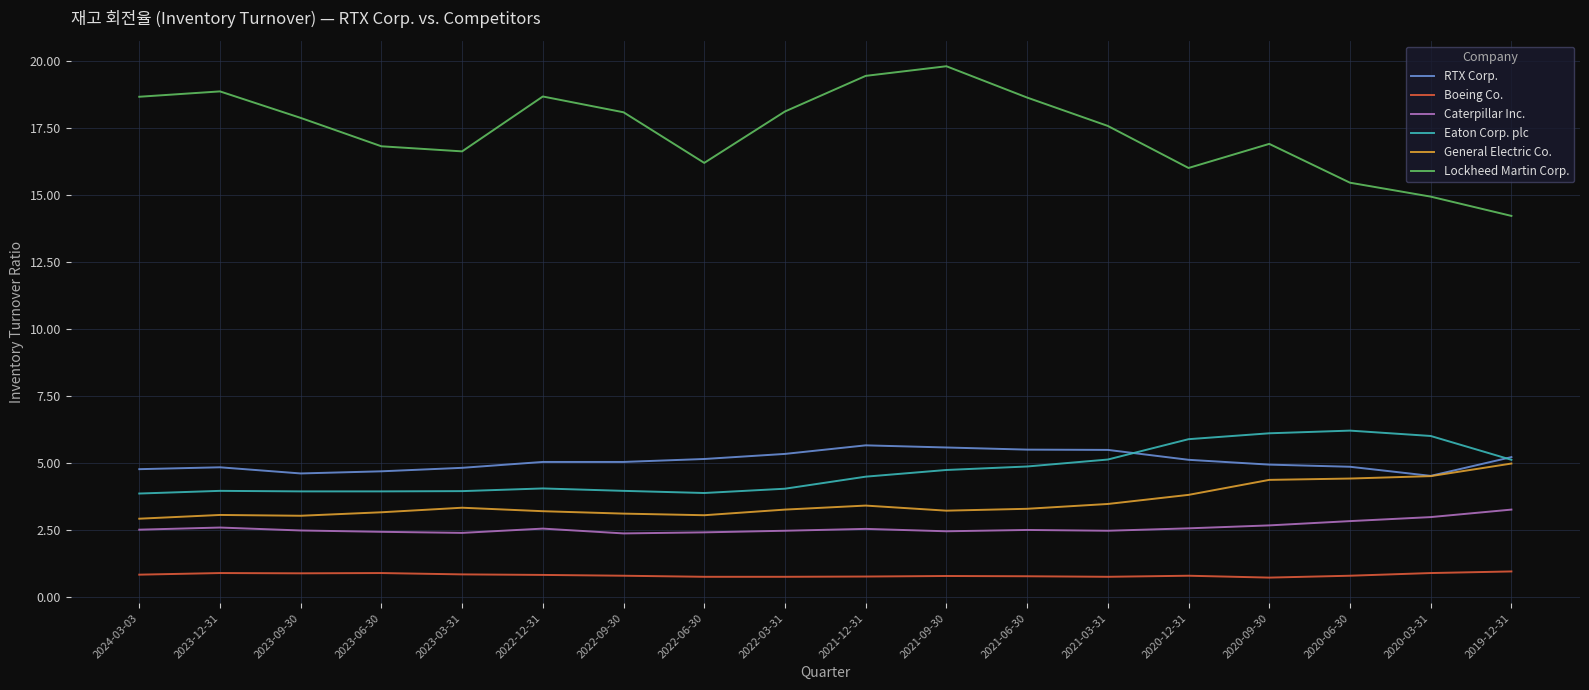

True or false: Eaton Corp. plc and Lockheed Martin Corp. intersect in this chart.

False